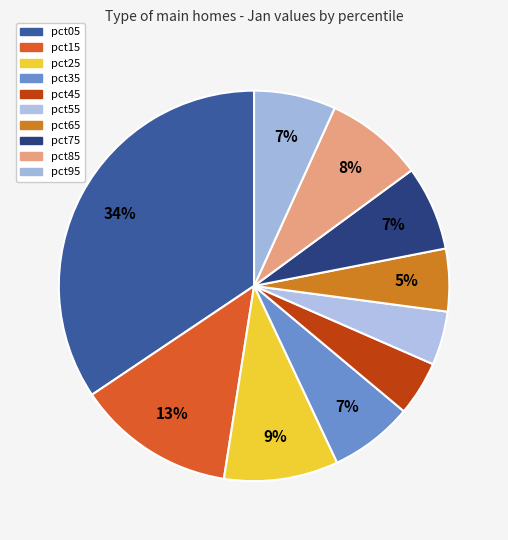

To the nearest percent, what percentage of the pie is pct65?

5%